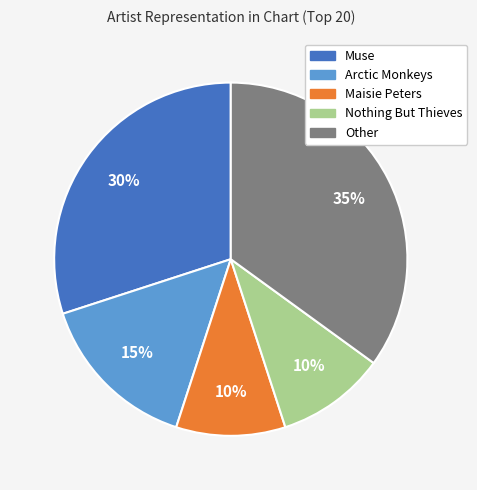

Is there a majority slice in this chart?

No